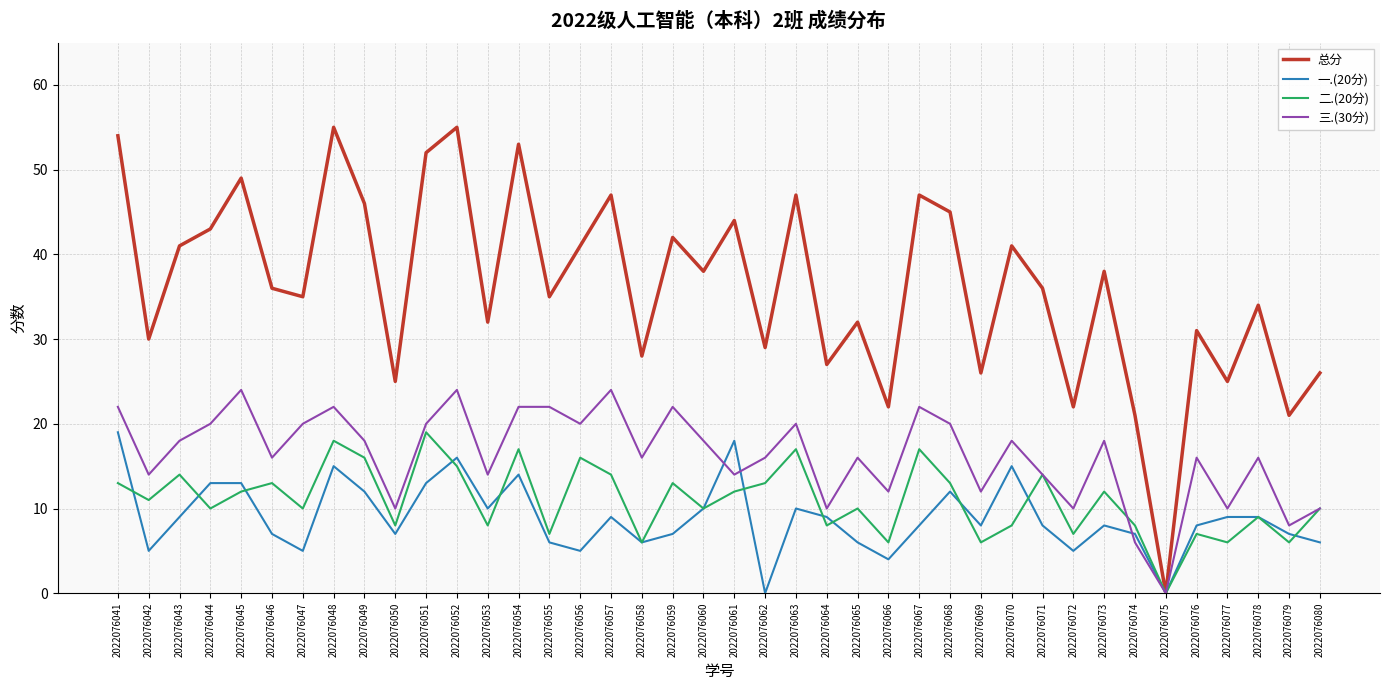

What is the difference between the 一.(20分) values at 2022076053 and 2022076042?

5